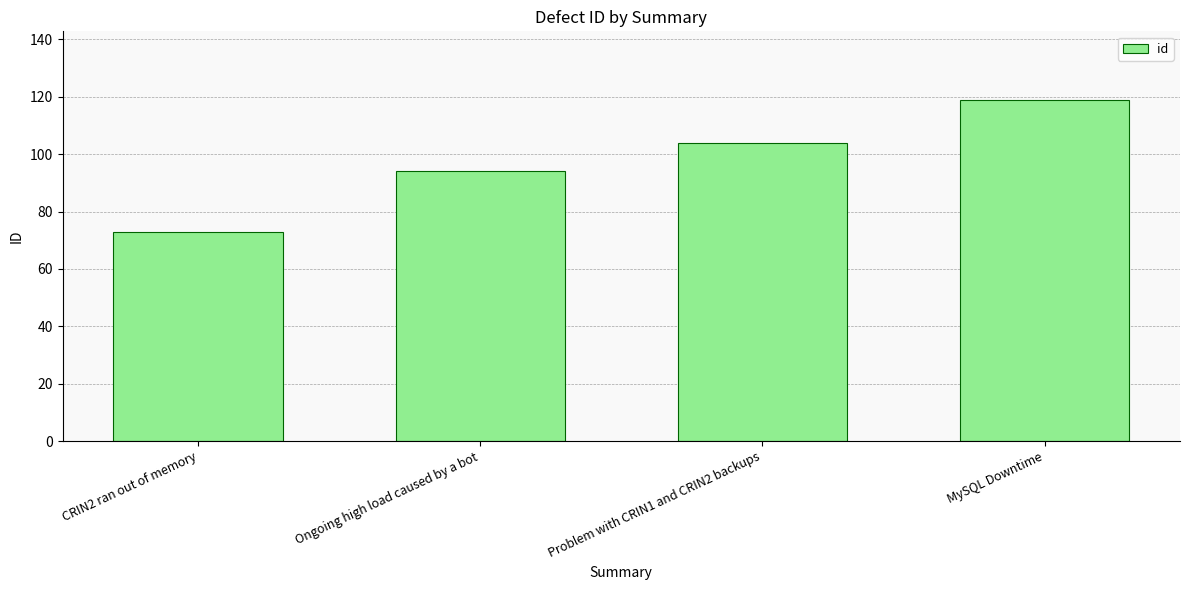

Reading left to right, list all the values displayed in this chart.

73	94	104	119